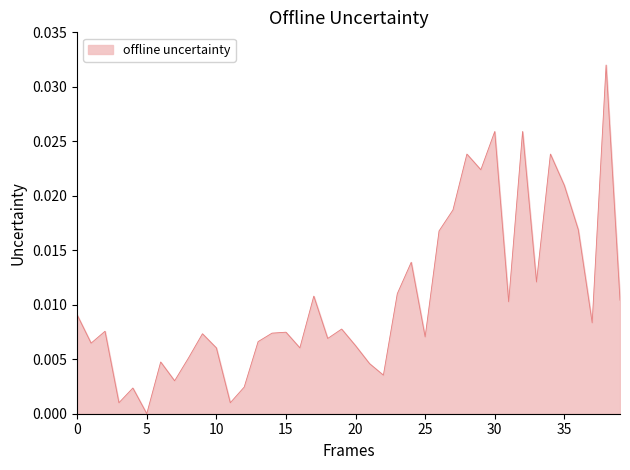

Count the number of values greater than 0.

39